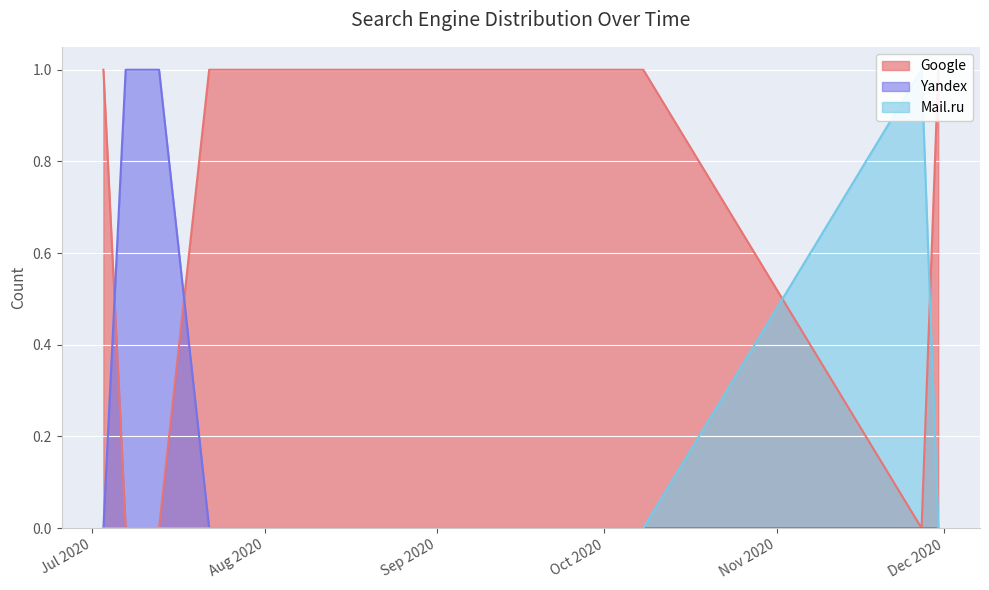

What is the label of the 8th point from the right?

2020-07-03